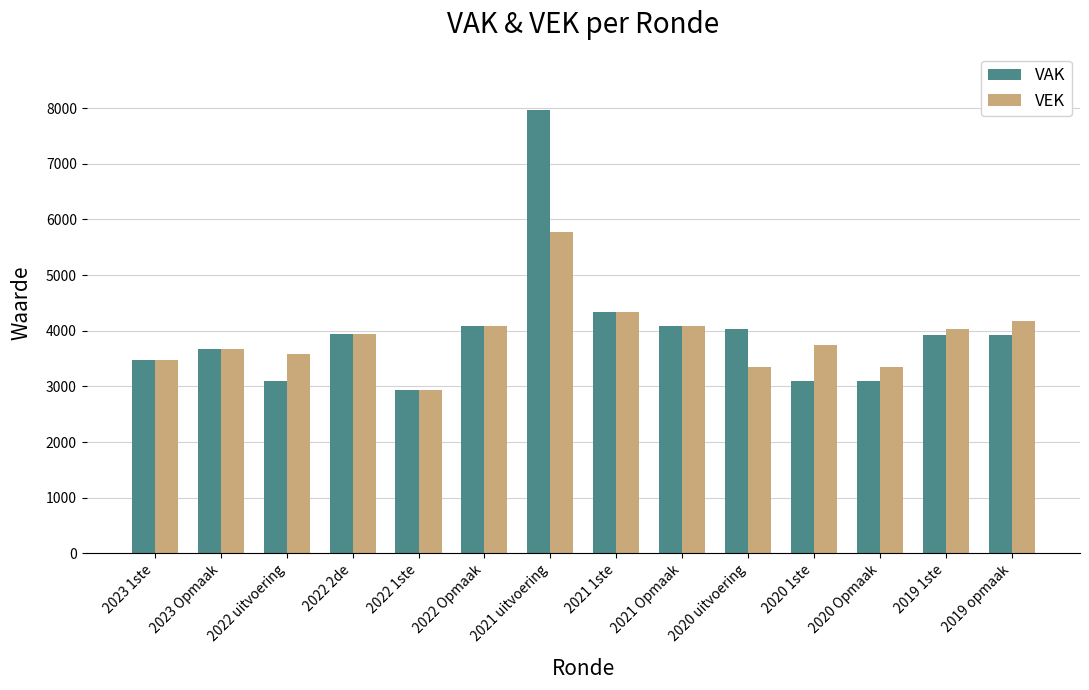

Which series has the widest spread of values?

VAK